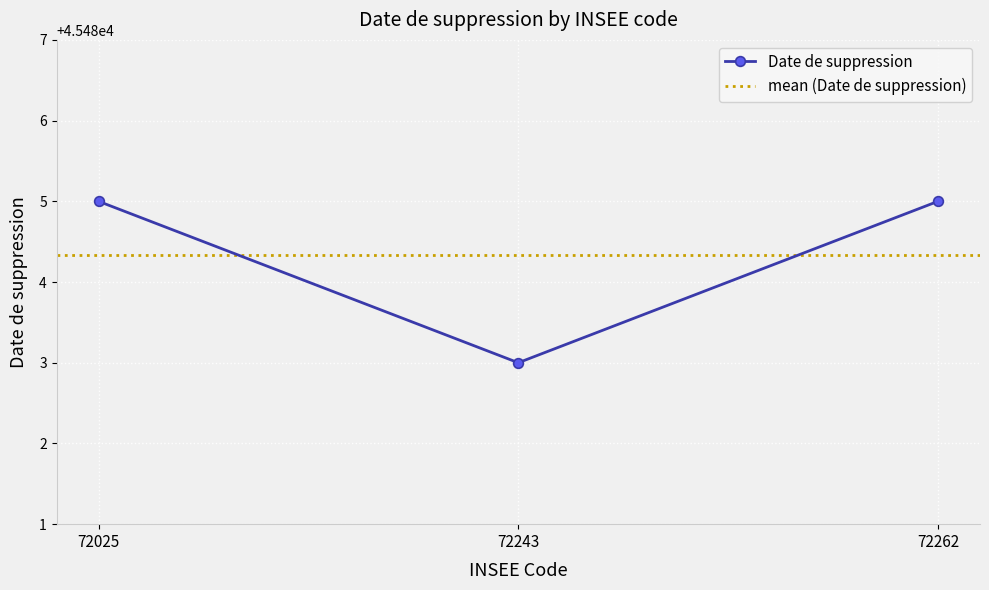

How many distinct data groups are displayed?

1